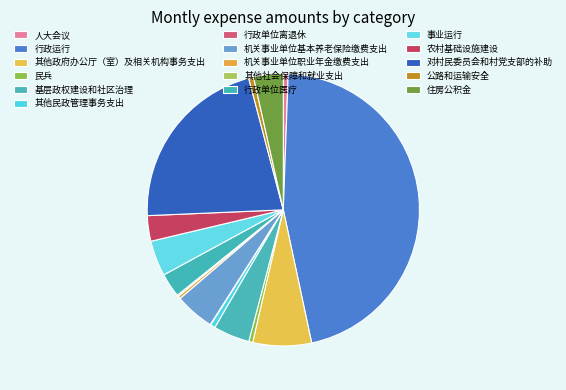

Rank the categories by value from highest to lowest.

行政运行, 对村民委员会和村党支部的补助, 其他政府办公厅（室）及相关机构事务支出, 机关事业单位基本养老保险缴费支出, 基层政权建设和社区治理, 事业运行, 住房公积金, 农村基础设施建设, 行政单位医疗, 其他民政管理事务支出, 公路和运输安全, 人大会议, 民兵, 机关事业单位职业年金缴费支出, 其他社会保障和就业支出, 行政单位离退休